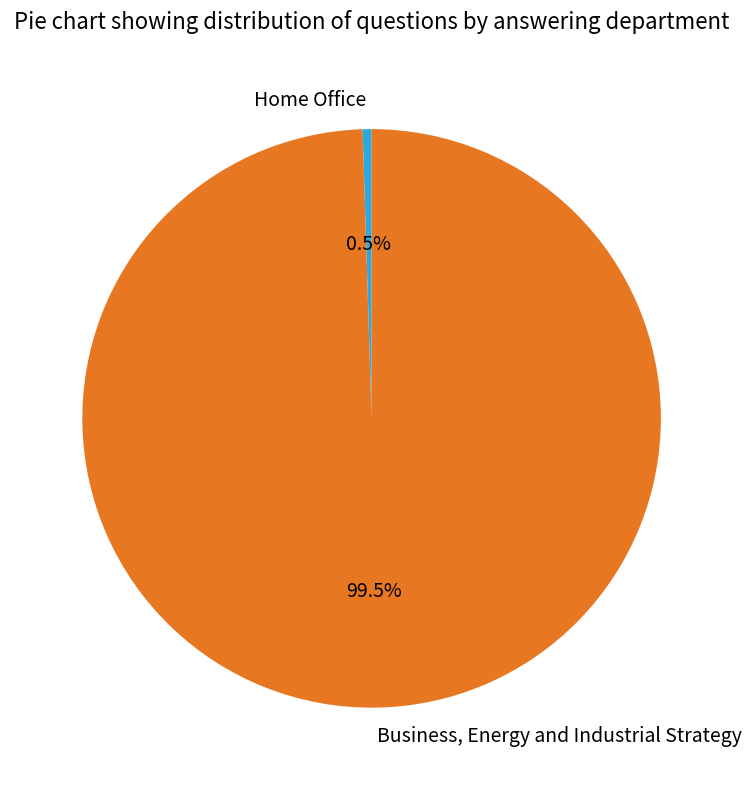

How many segments does this pie chart have?

2